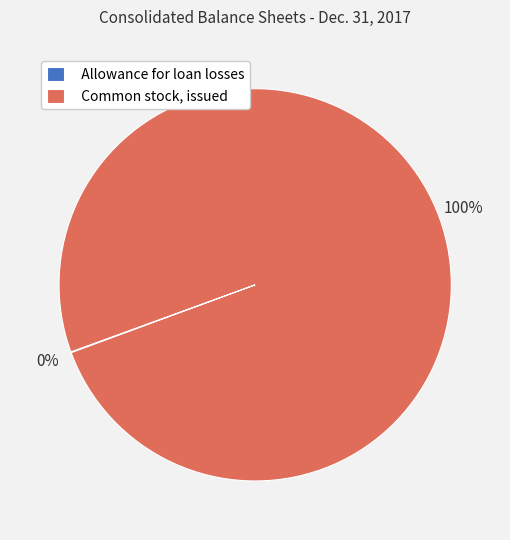

Does Common stock, issued represent more than half of the total?

Yes